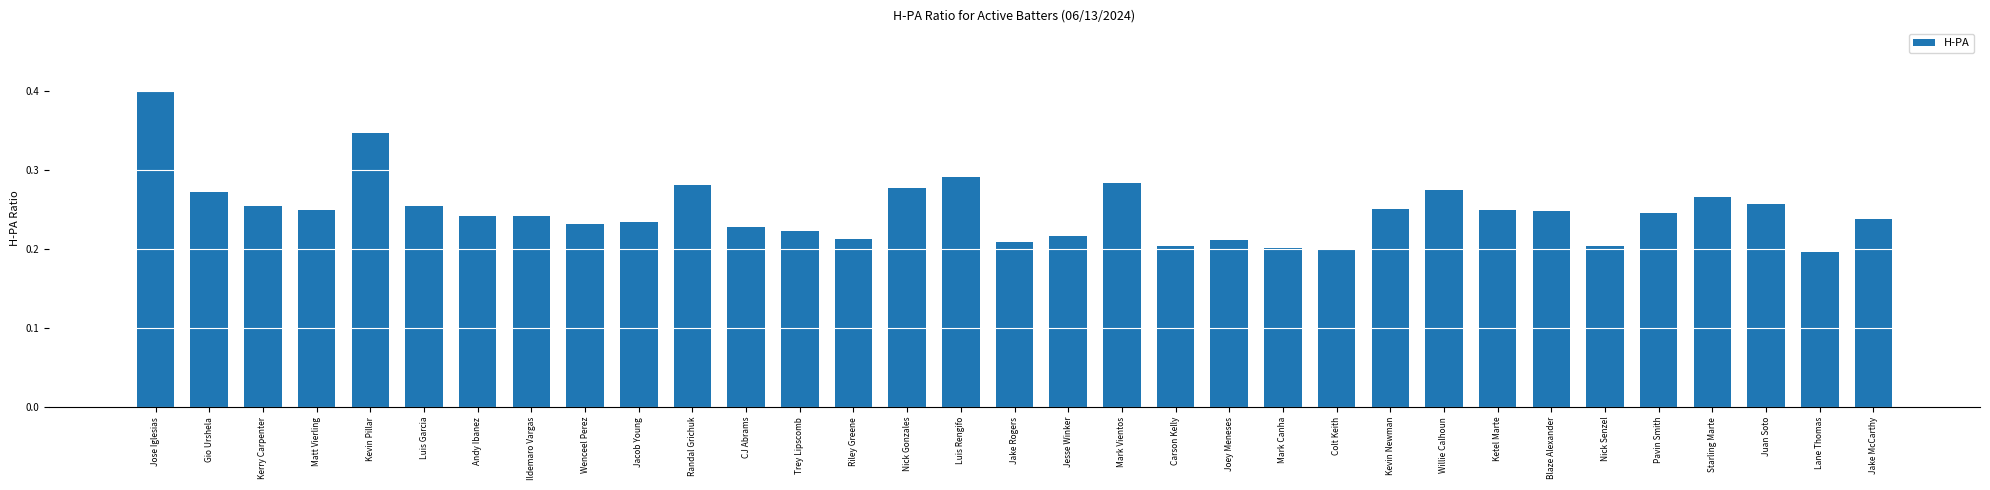

What position from the left is Pavin Smith?

29